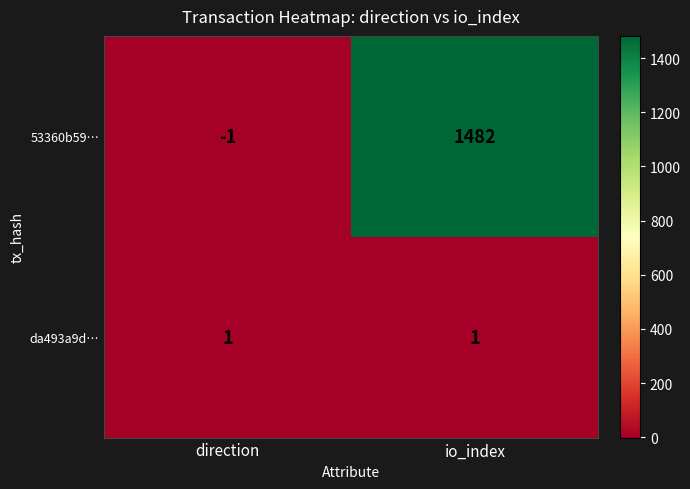

Between direction and io_index, which series saw the biggest shift?

53360b59…